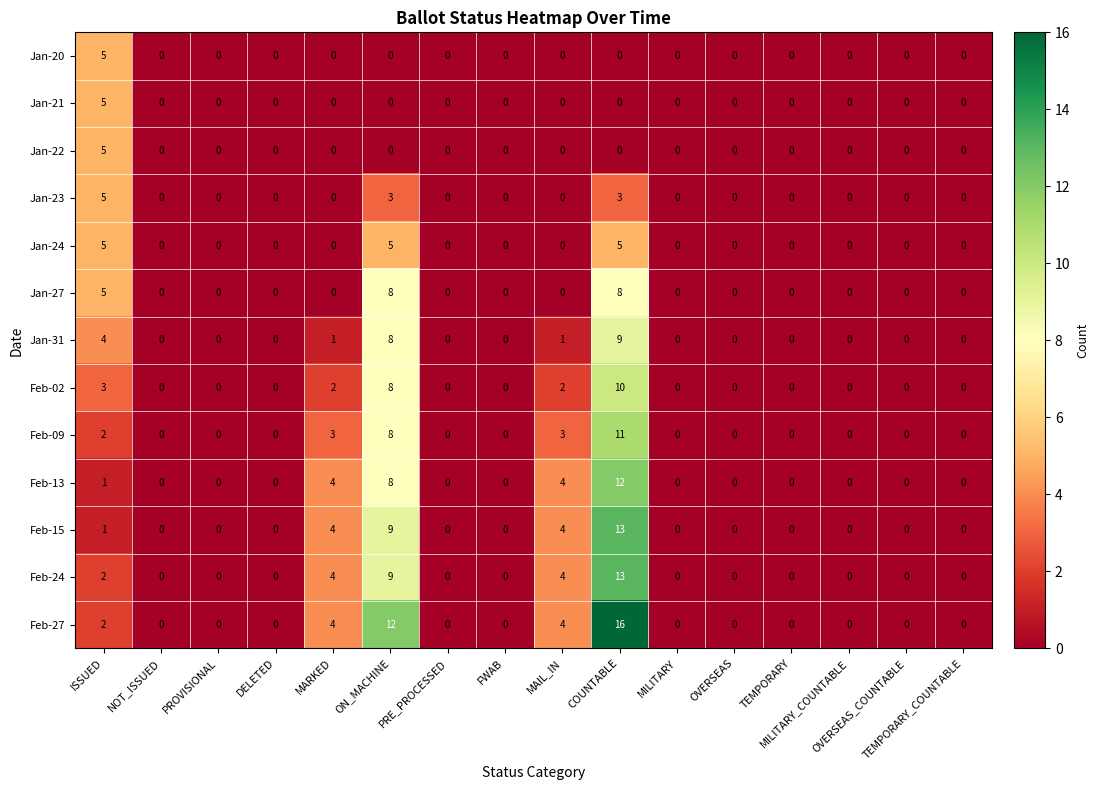

What is the difference between the maximum and minimum values in the Feb-09 series?

11